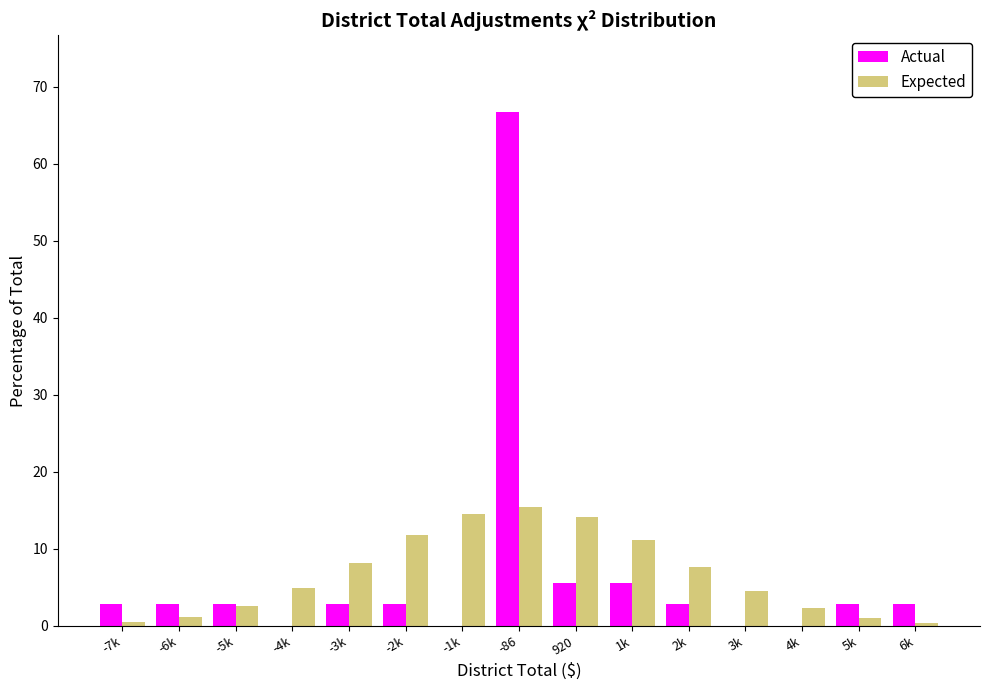

Is the value of Actual at -5k greater than the value of Expected at 3k?

No